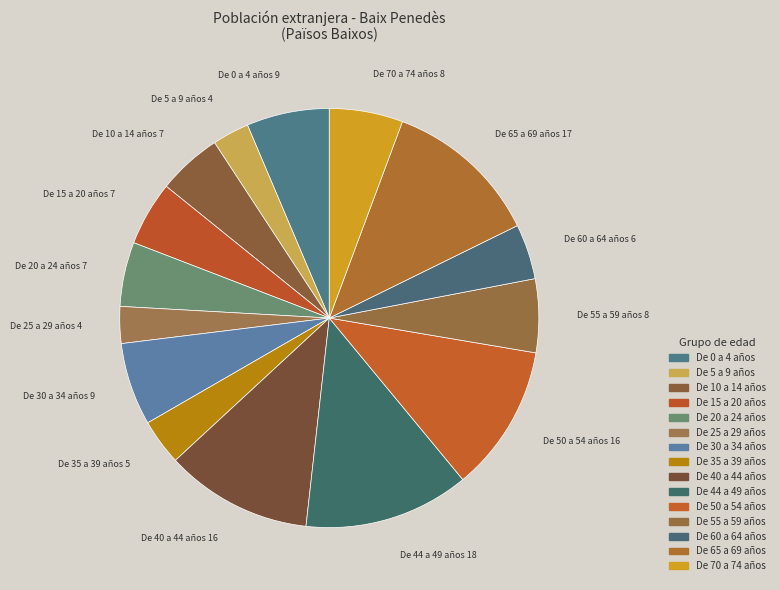

Which has a higher value, De 20 a 24 años or De 65 a 69 años?

De 65 a 69 años